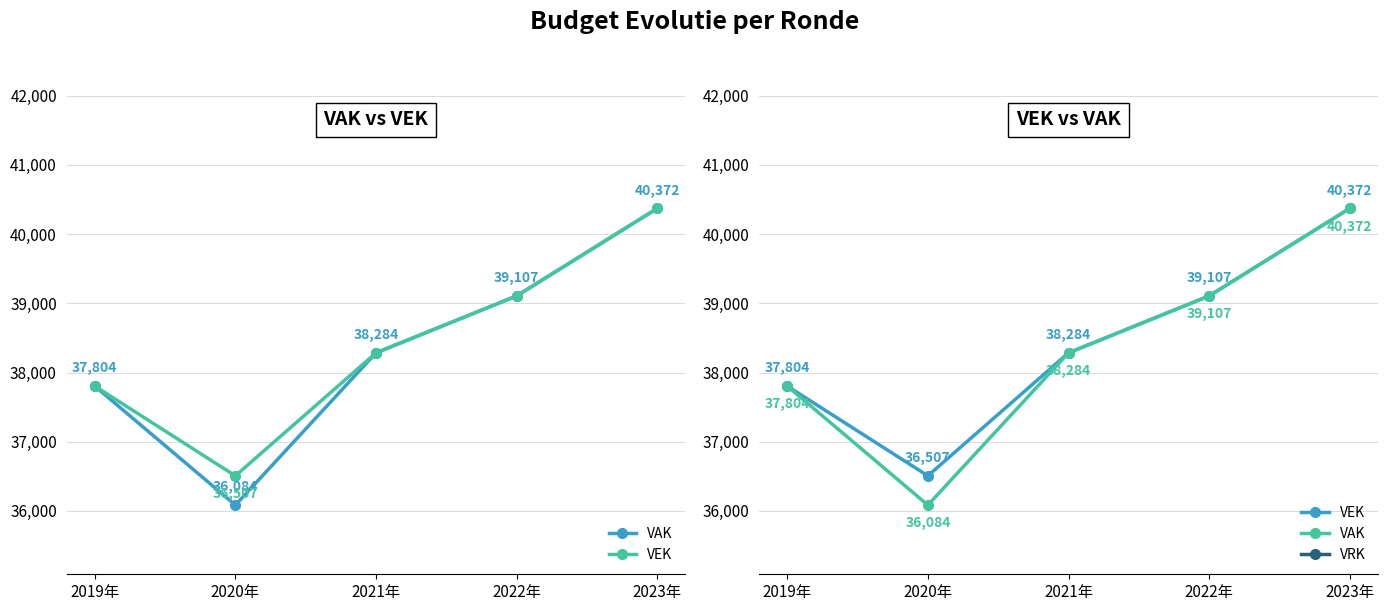

Is it true that VEK equals 61486 at 2020年?

False